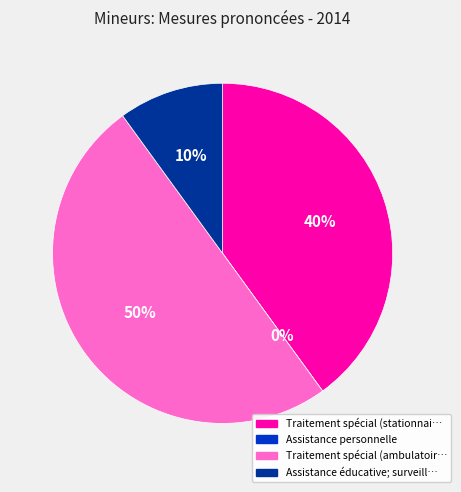

Which category has the biggest portion of the pie?

Traitement spécial (ambulatoire)